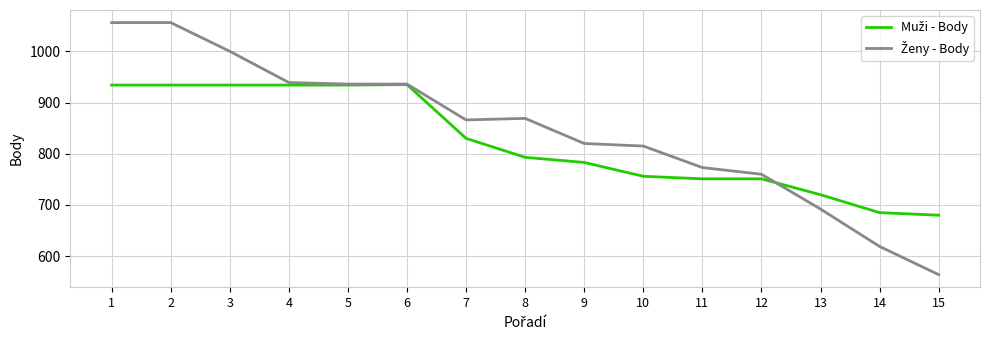

What is the difference between the highest and lowest values at 9?

37